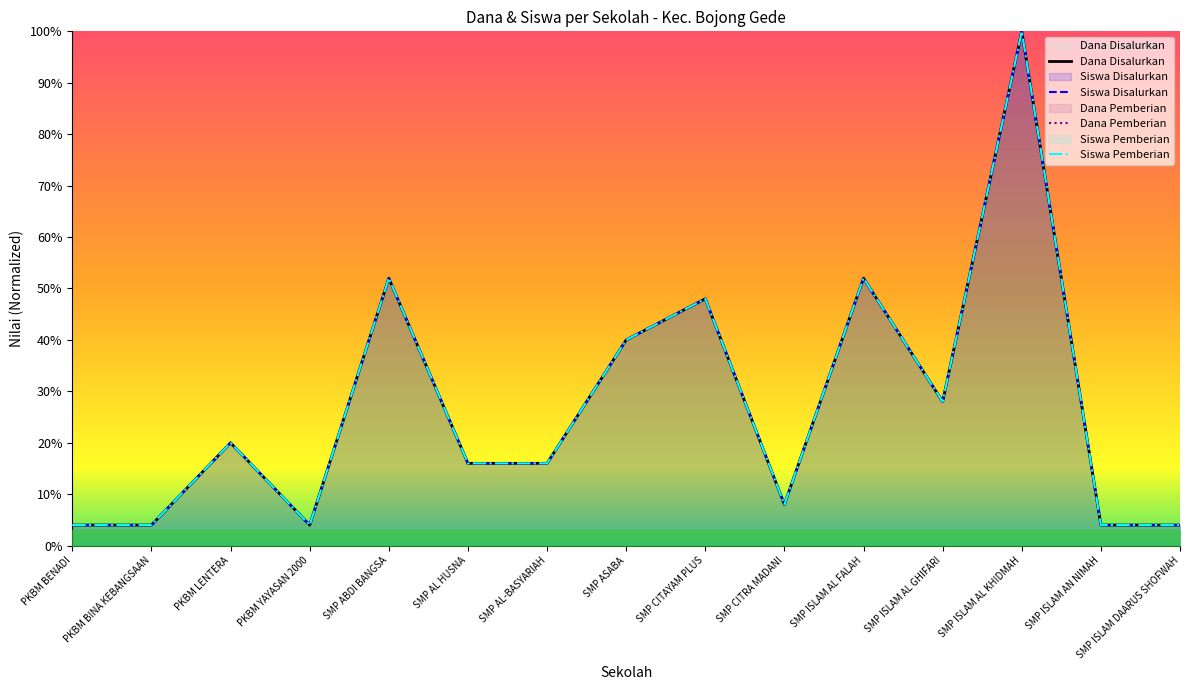

The value of Siswa Disalurkan at SMP ASABA is 0.4. True or false?

True